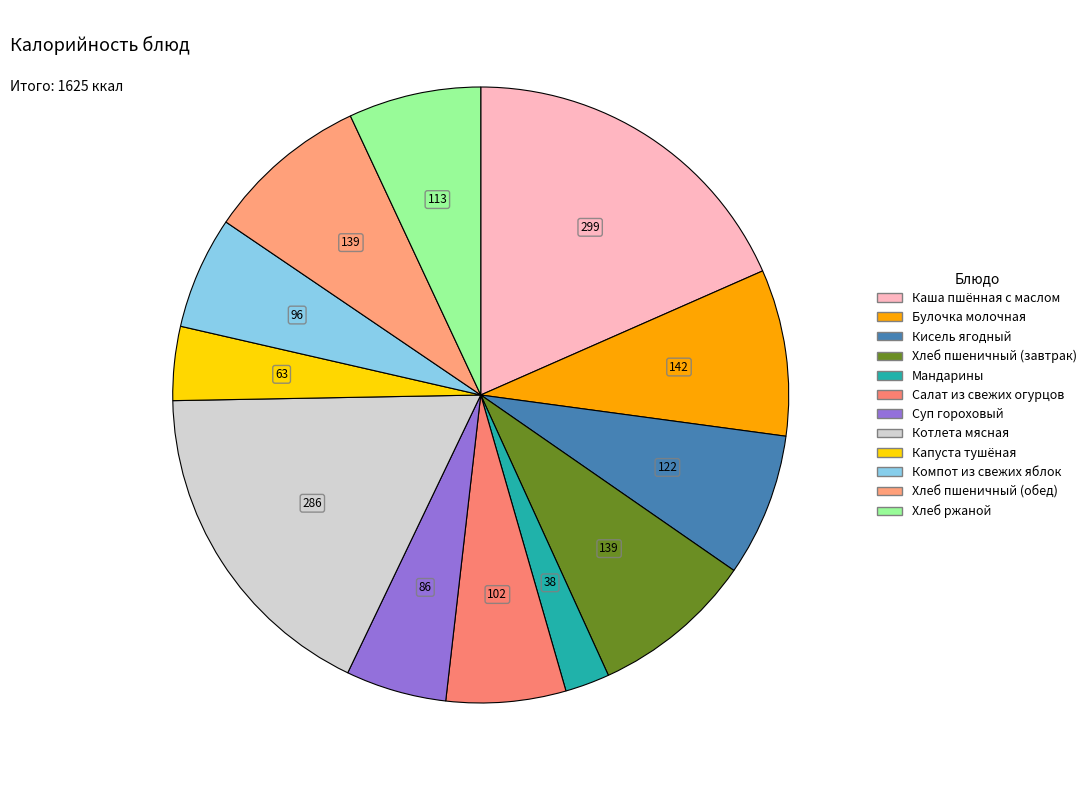

Does Котлета мясная account for over 50% of the chart?

No